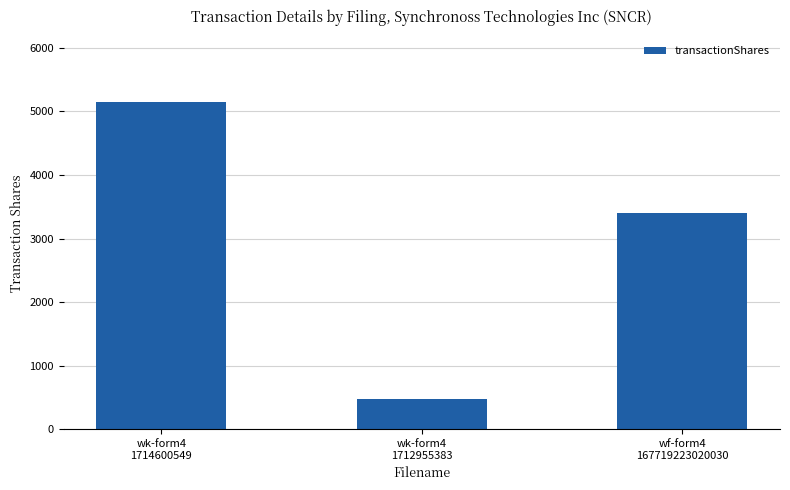

What is the minimum value shown in the chart?

482